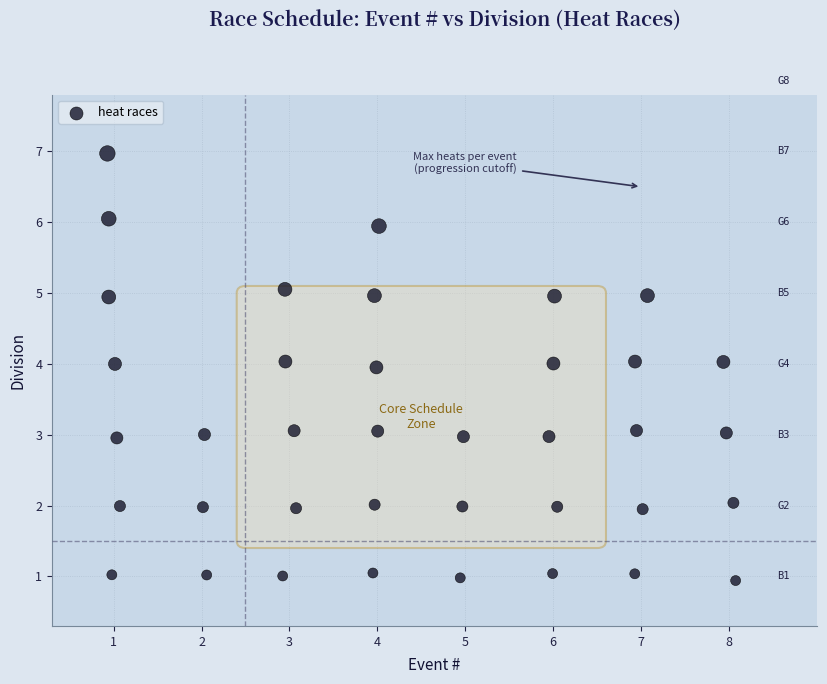

What is the range of X values (max minus min)?

7.1